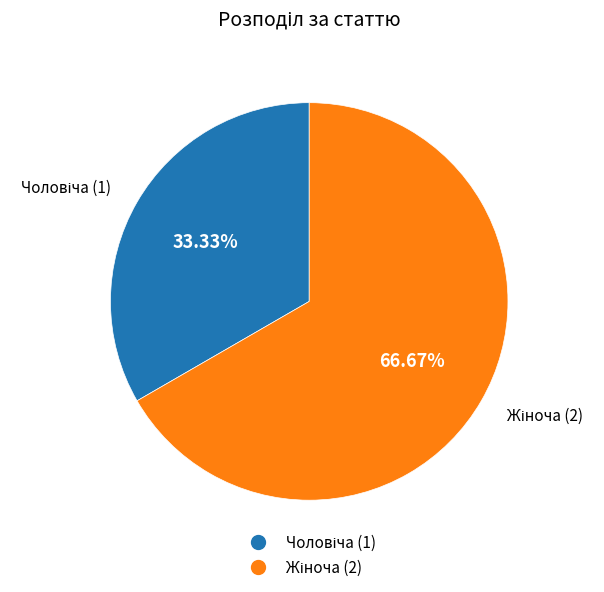

Is there any slice that represents more than half of the pie?

Yes